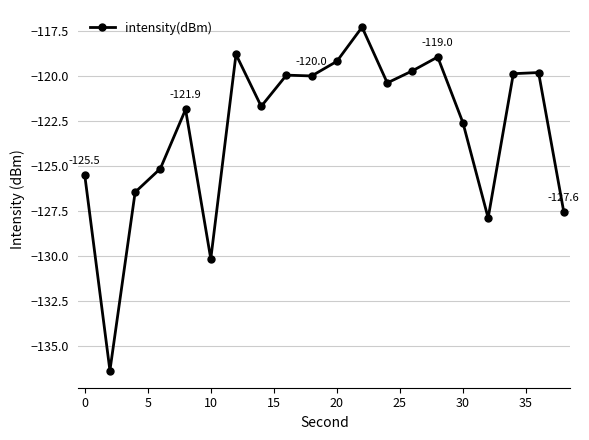

What is the difference between the second highest and minimum values?

17.5